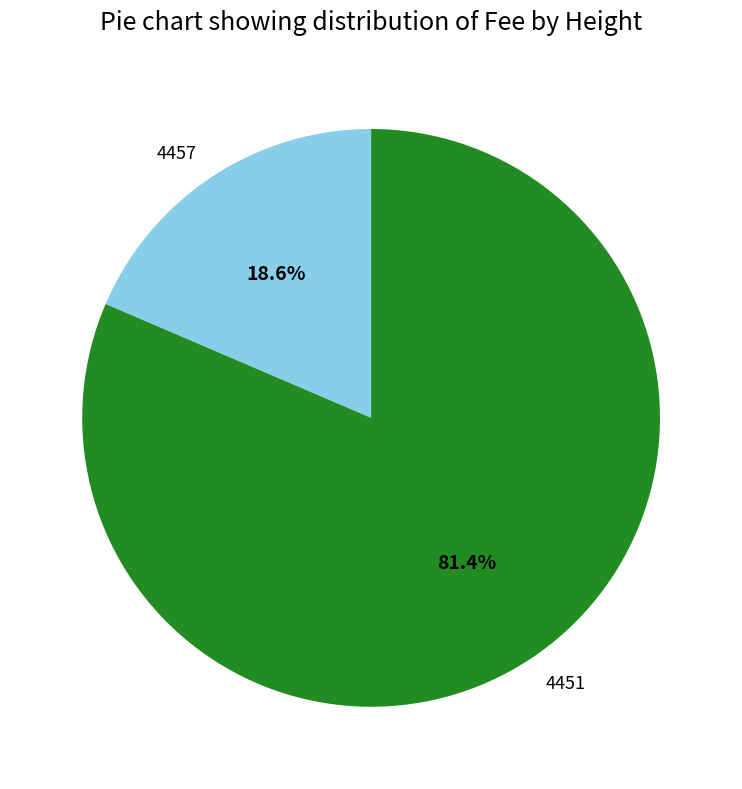

To the nearest percent, what is the average slice percentage?

50%